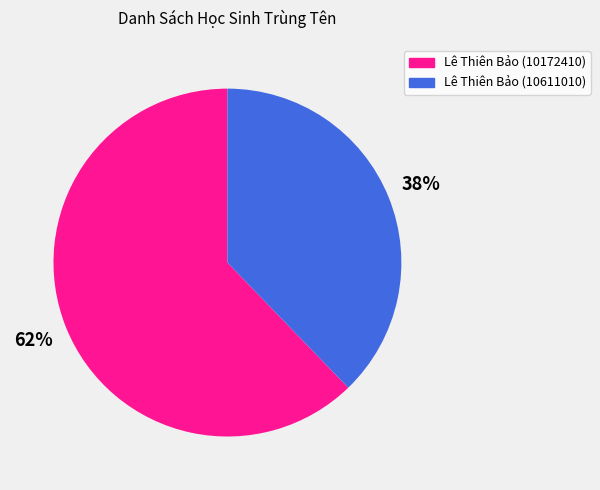

Between Lê Thiên Bảo (10611010) and Lê Thiên Bảo (10172410), which is larger?

Lê Thiên Bảo (10172410)